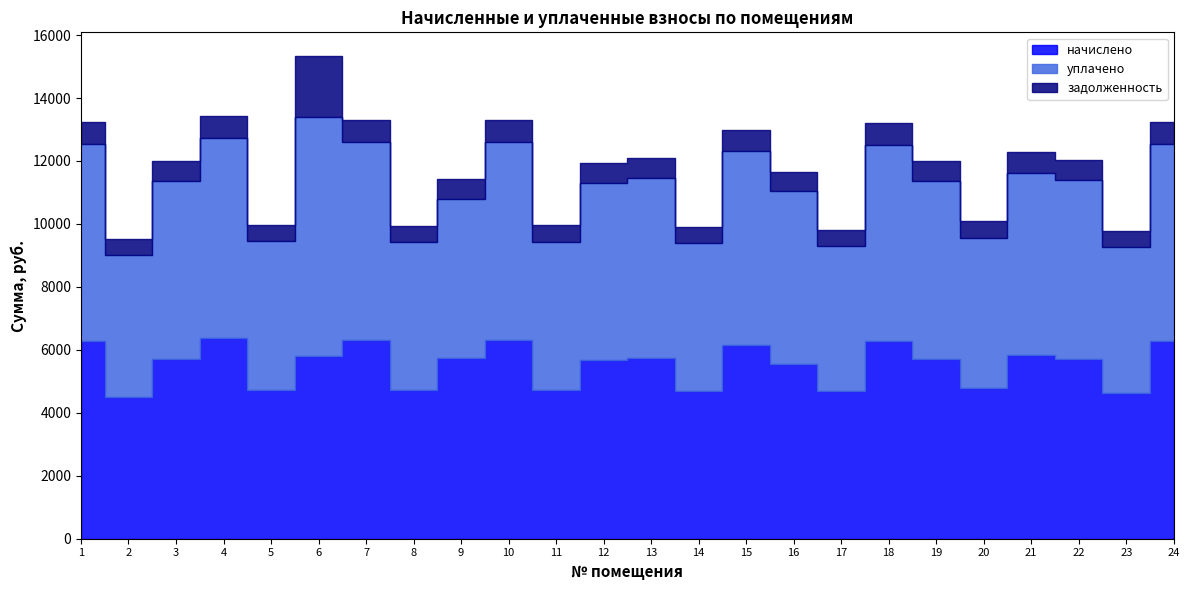

How many lines are shown in the chart?

3